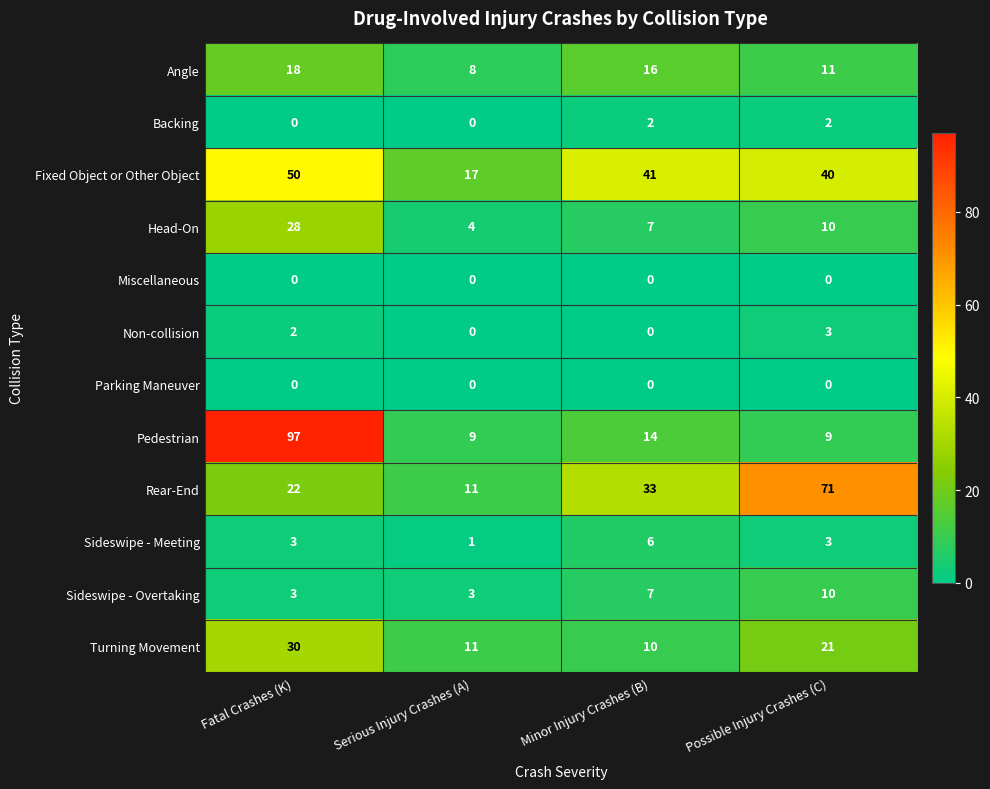

True or false: Sideswipe - Overtaking has a value of 7 at Minor Injury Crashes (B).

True